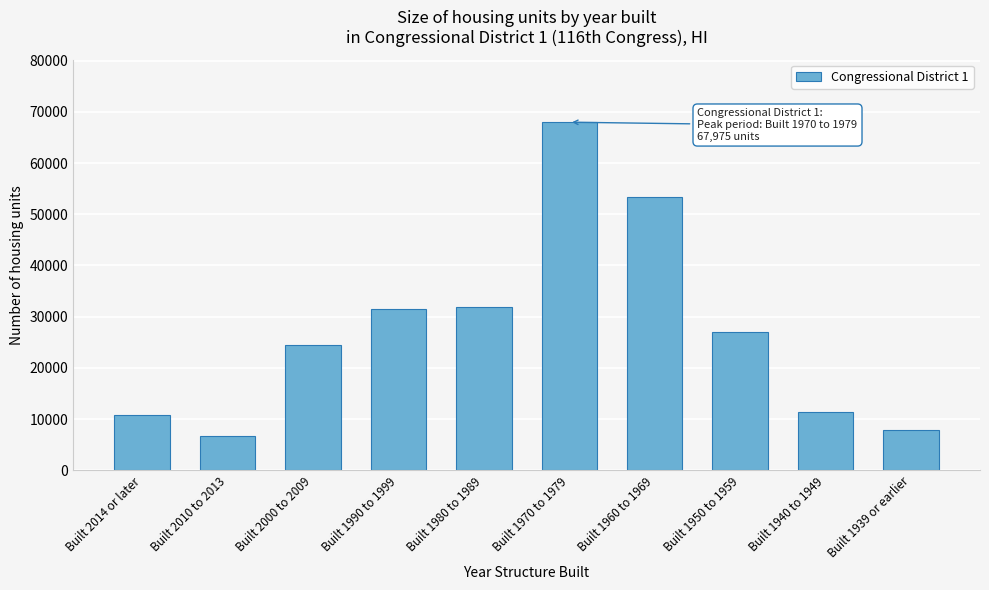

Reading left to right, list all the values displayed in this chart.

10805	6730	24436	31467	31934	67975	53421	27029	11397	7939